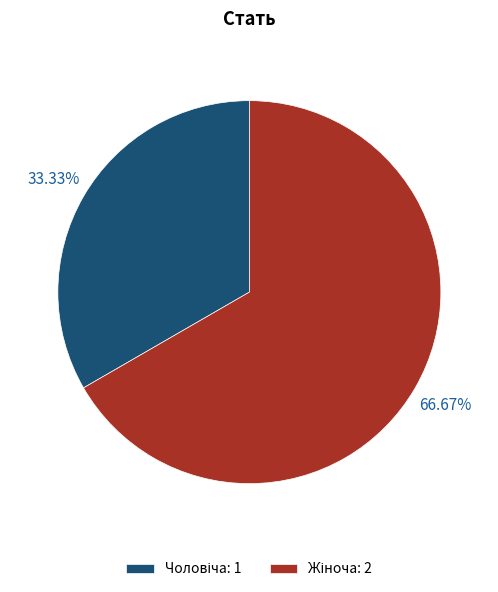

Is there any slice that represents more than half of the pie?

Yes